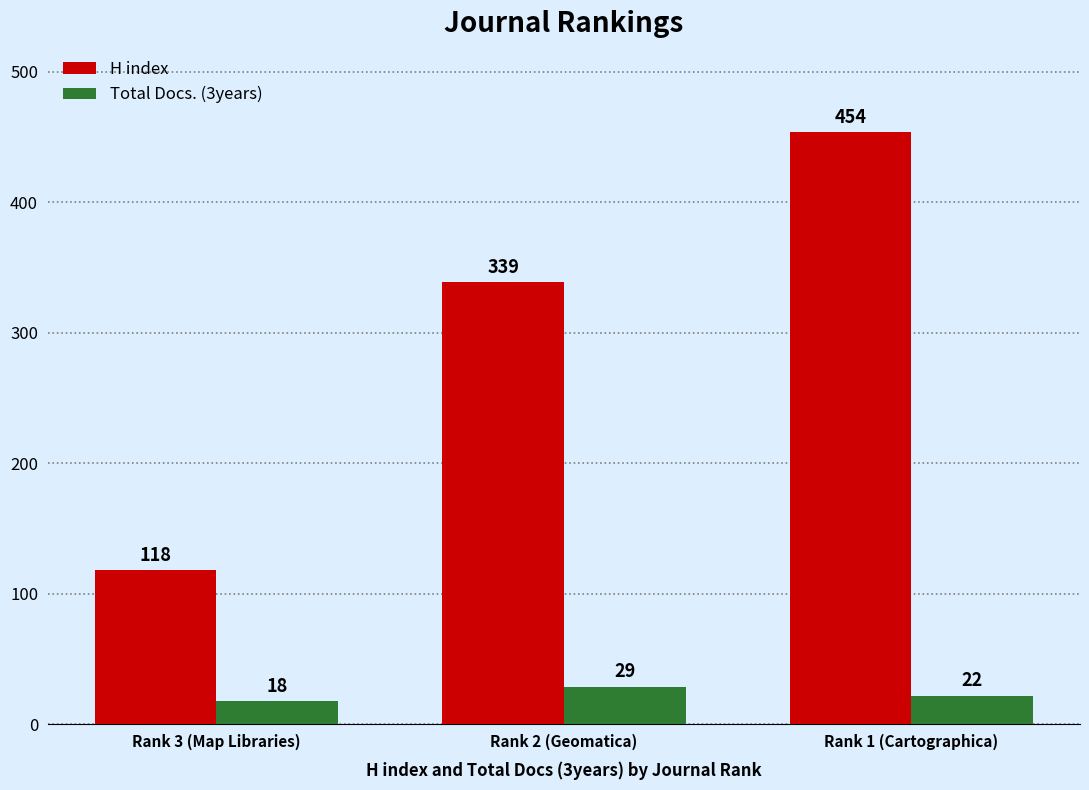

What is the minimum value for H index?

118